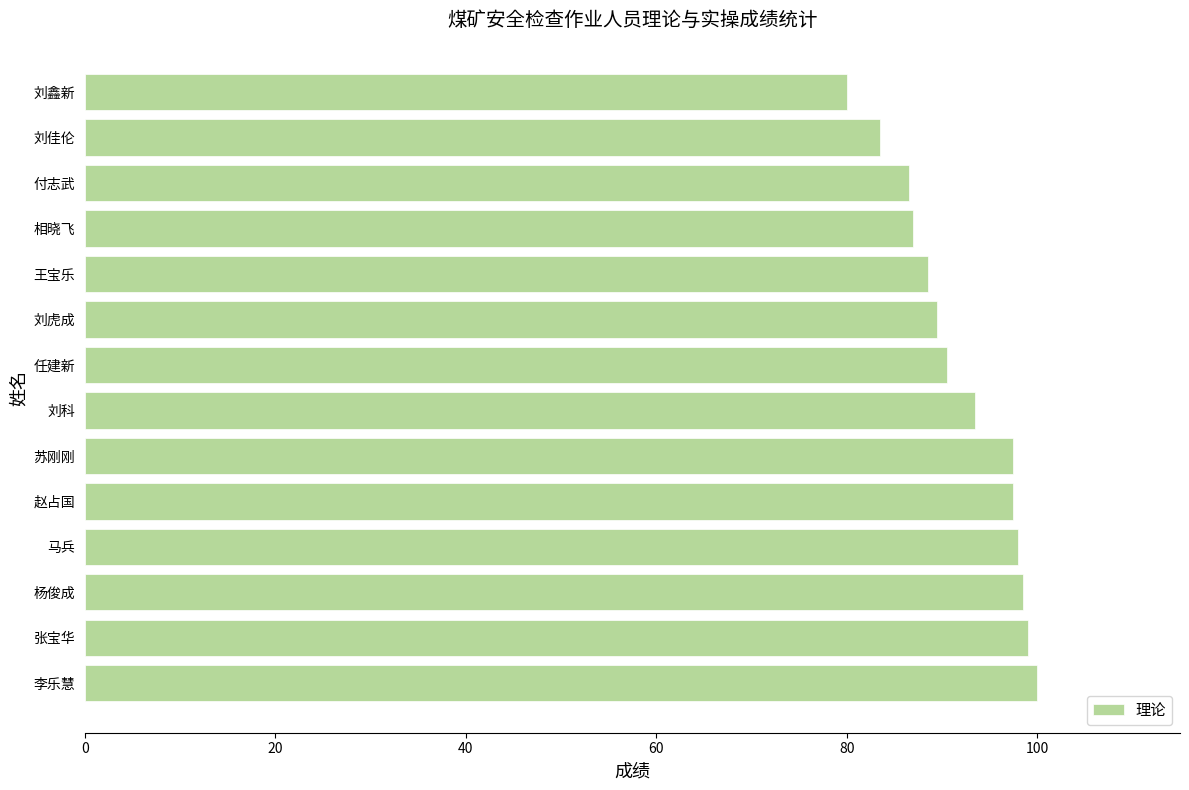

The value at 相晓飞 is 87.0. True or false?

True